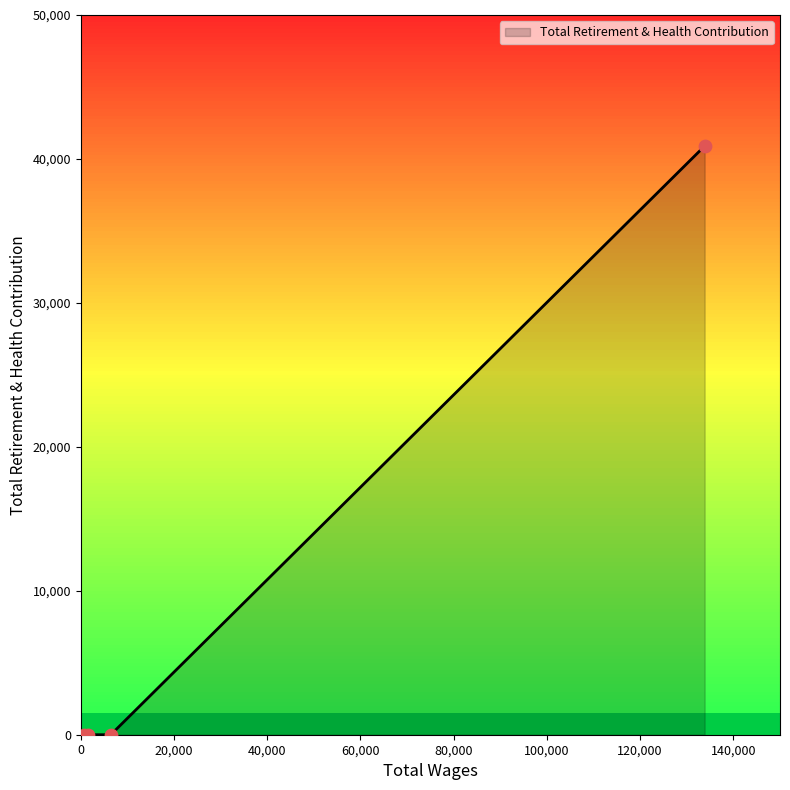

What is the difference between the maximum and minimum values?

40896